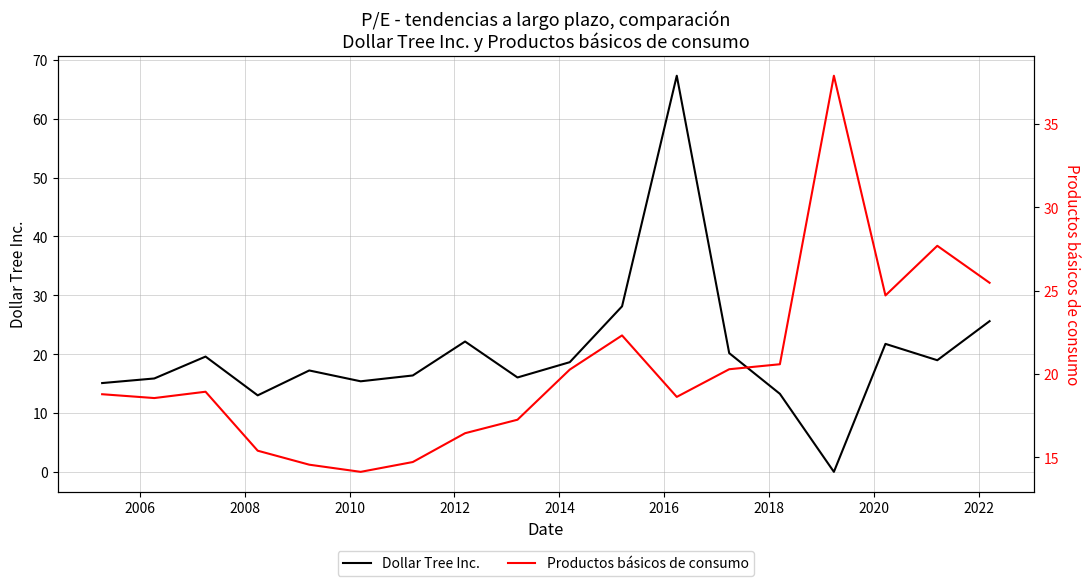

True or false: Productos básicos de consumo has more than 0 interior local peaks.

True